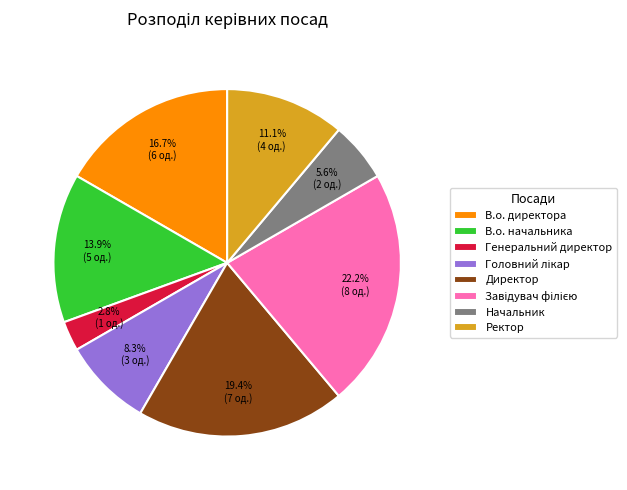

To the nearest percent, what is the average slice percentage?

12%